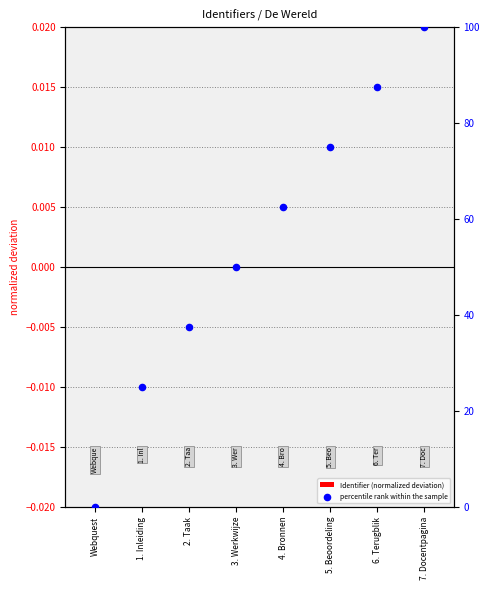

Which series has the widest spread of Y values?

percentile rank within the sample